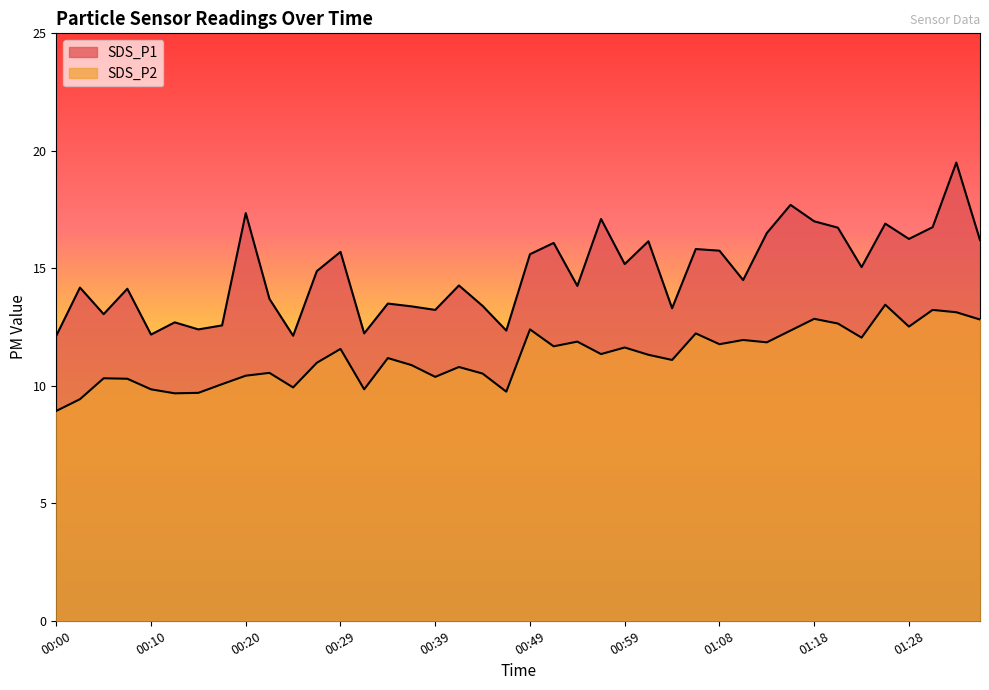

Does the chart display data point markers on the line(s)?

No